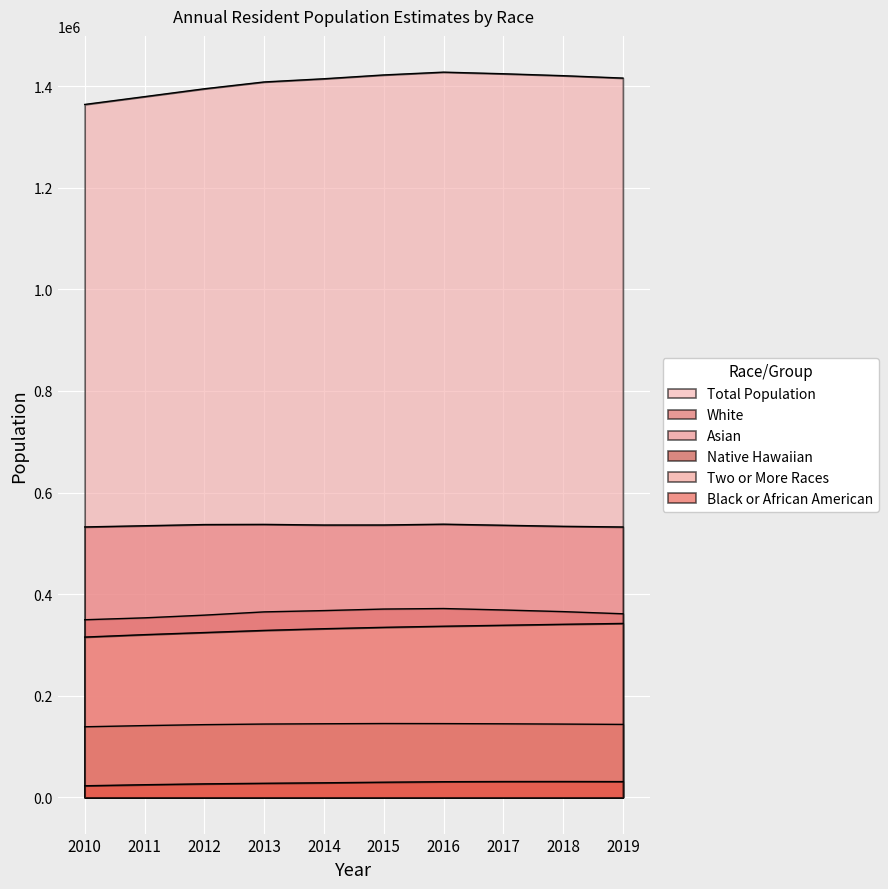

Rank the series at 2019 from lowest to highest value.

Black or African American, Native Hawaiian, Two or More Races, White, Asian, Total Population